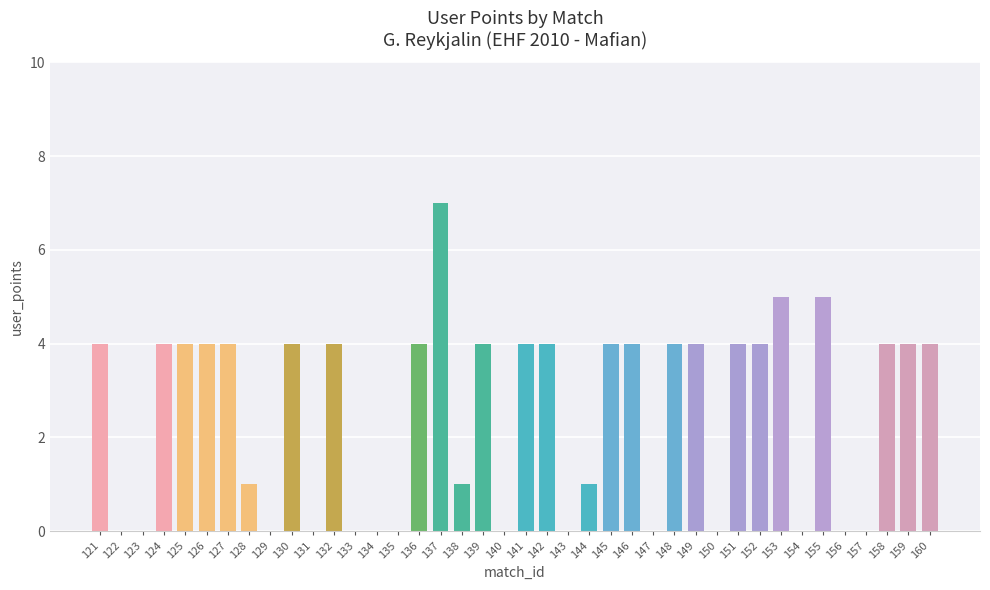

How many data points does each series have?

40